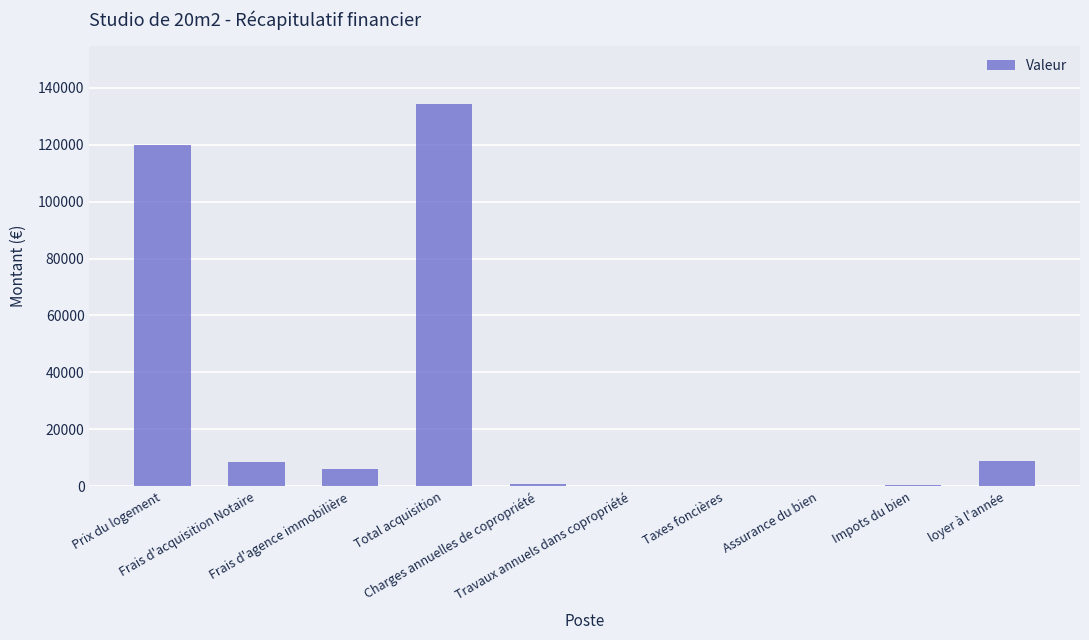

Are the bars horizontal?

No